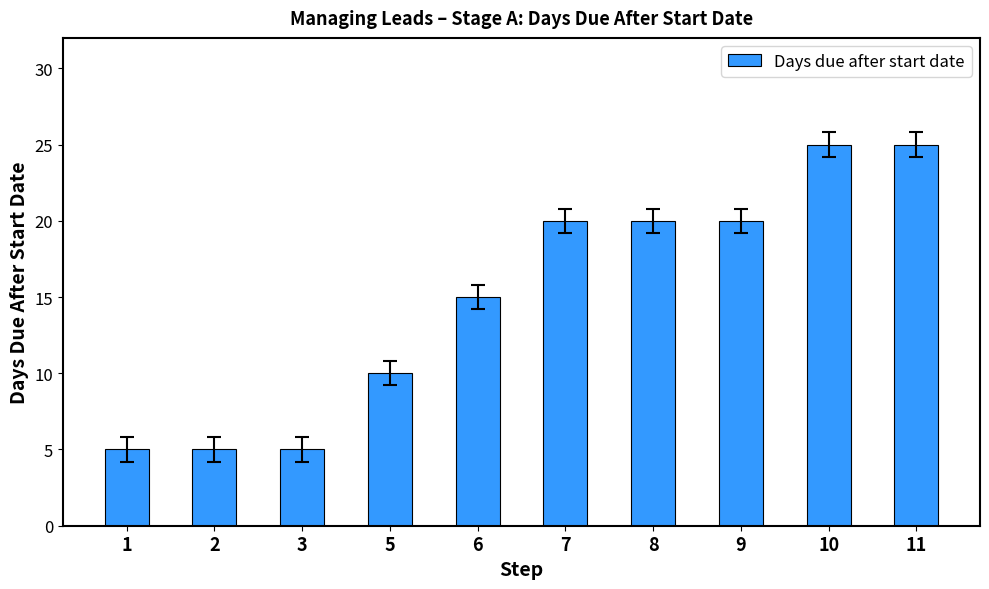

What is the greatest value displayed?

25